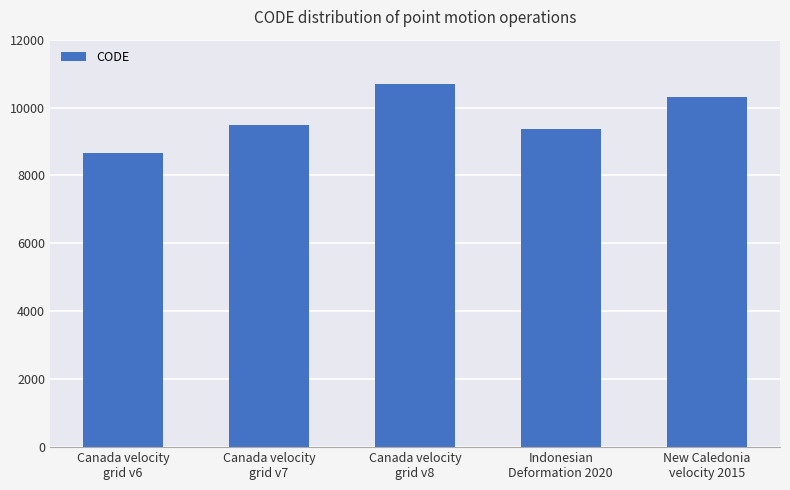

What is the ratio of the value at Canada velocity
grid v6 to the value at New Caledonia
velocity 2015?

0.8